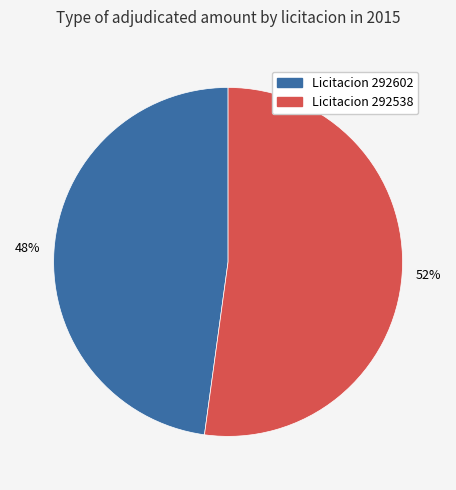

Count the number of slices in the pie.

2